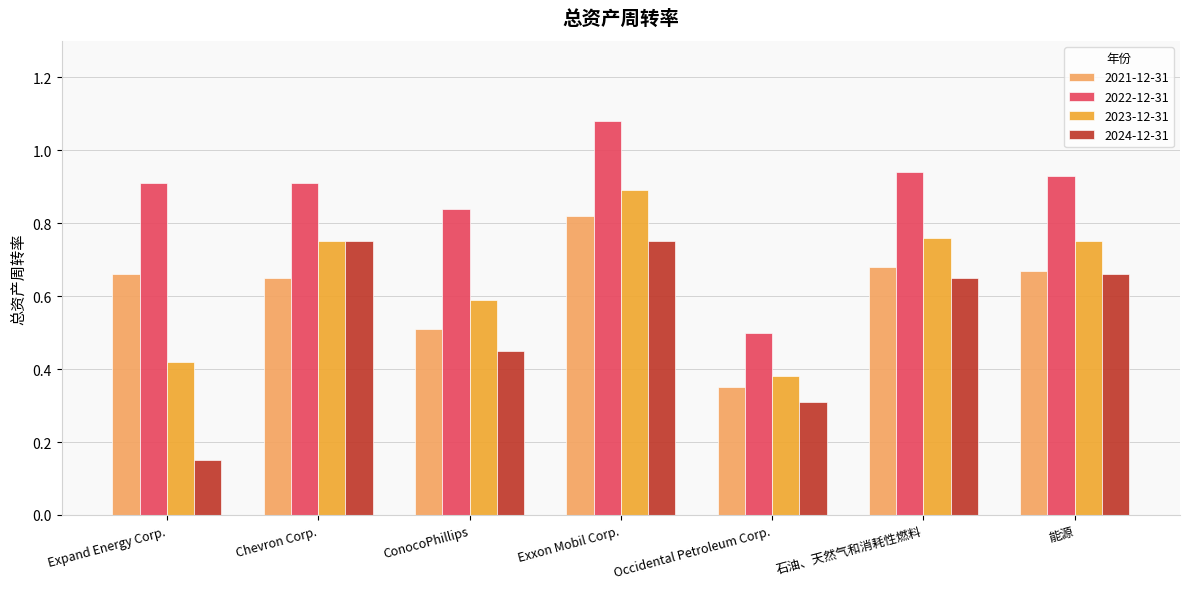

The value of 2024-12-31 at ConocoPhillips is 0.6. True or false?

False